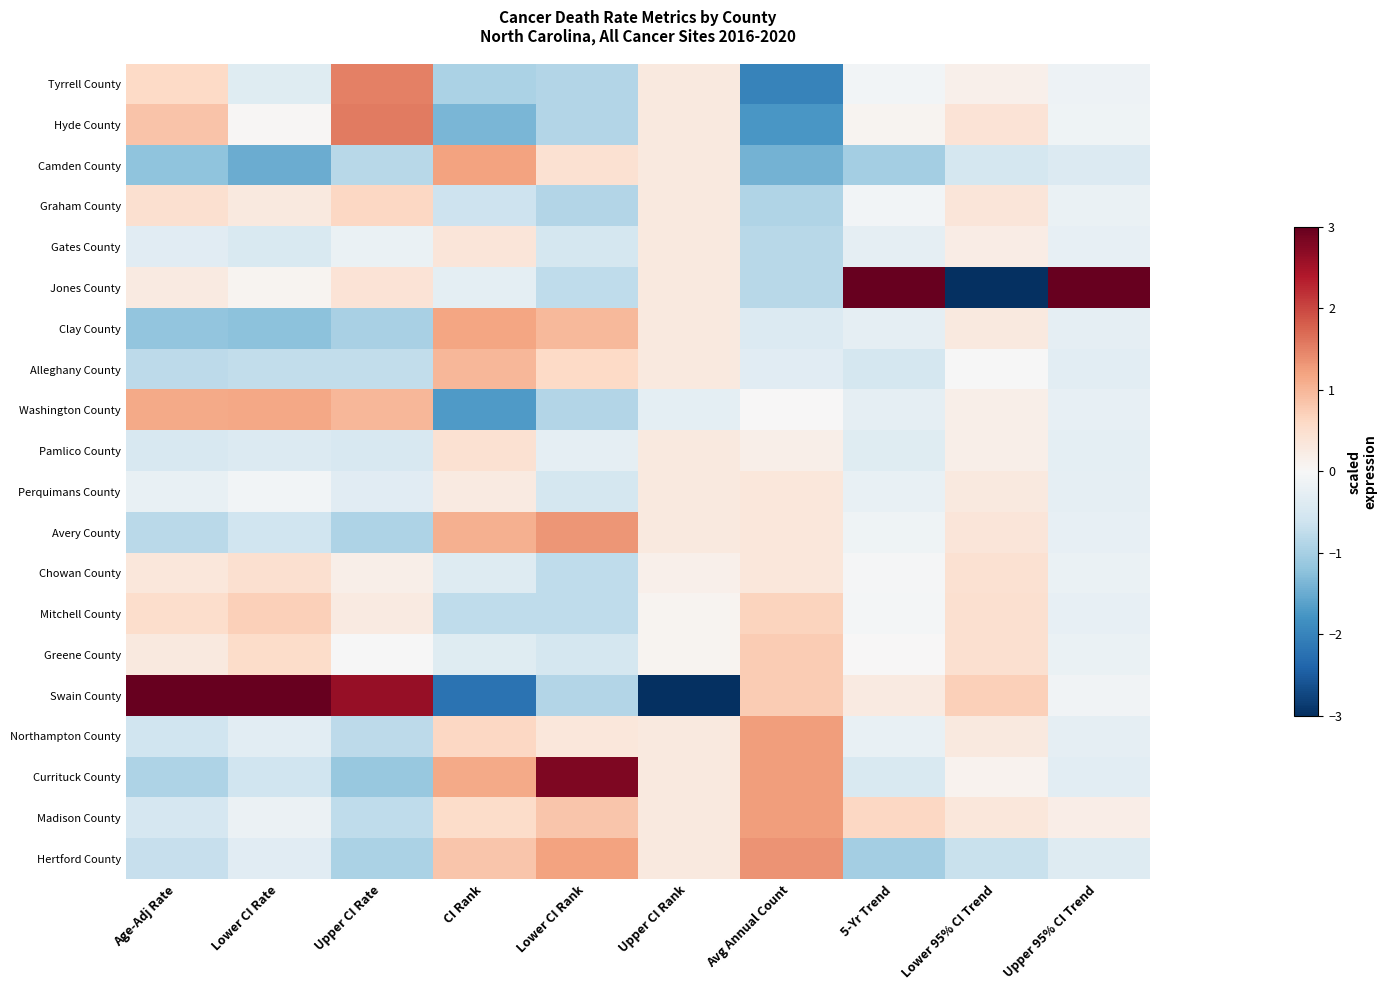

What is the spread (max minus min) of values at Upper CI Rank?

4.6